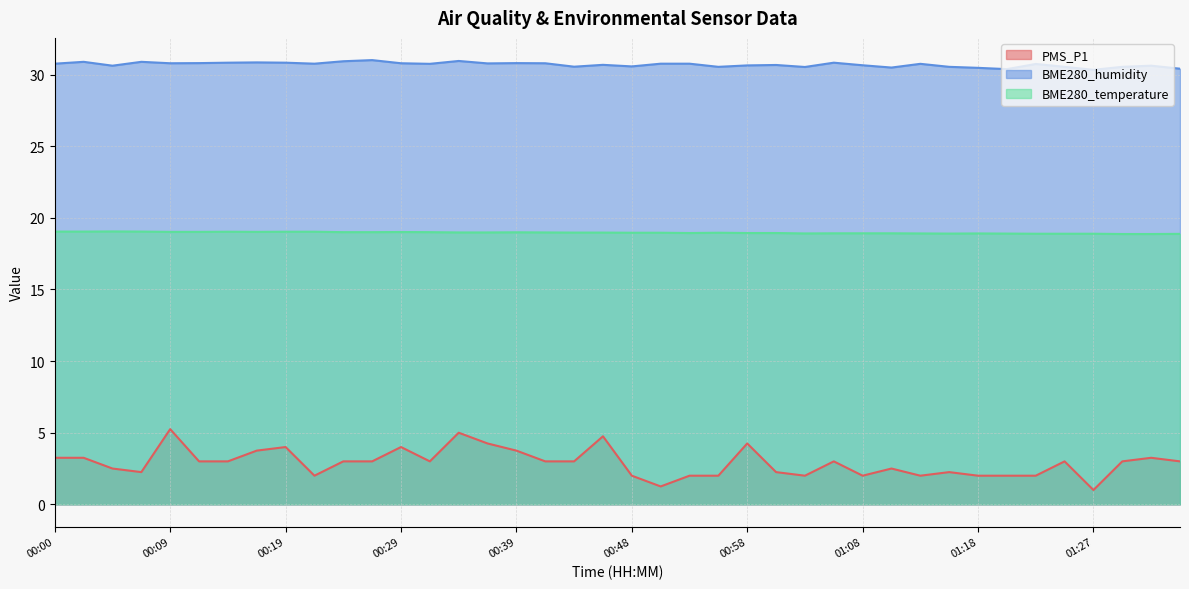

Reading right to left, what are all the values shown in this chart?

PMS_P1: 3.0	3.2	3.0	1.0	3.0	2.0	2.0	2.0	2.2	2.0	2.5	2.0	3.0	2.0	2.2	4.2	2.0	2.0	1.2	2.0	4.8	3.0	3.0	3.8	4.2	5.0	3.0	4.0	3.0	3.0	2.0	4.0	3.8	3.0	3.0	5.2	2.2	2.5	3.2	3.2
BME280_humidity: 30.4	30.6	30.5	30.3	30.5	30.7	30.4	30.5	30.5	30.8	30.5	30.6	30.8	30.5	30.7	30.6	30.5	30.8	30.8	30.6	30.7	30.6	30.8	30.8	30.8	30.9	30.8	30.8	31.0	30.9	30.8	30.8	30.9	30.8	30.8	30.8	30.9	30.6	30.9	30.8
BME280_temperature: 18.9	18.9	18.9	18.9	18.9	18.9	18.9	18.9	18.9	18.9	18.9	18.9	18.9	18.9	18.9	18.9	19.0	18.9	19.0	19.0	19.0	19.0	19.0	19.0	19.0	19.0	19.0	19.0	19.0	19.0	19.0	19.0	19.0	19.0	19.0	19.0	19.0	19.1	19.0	19.0